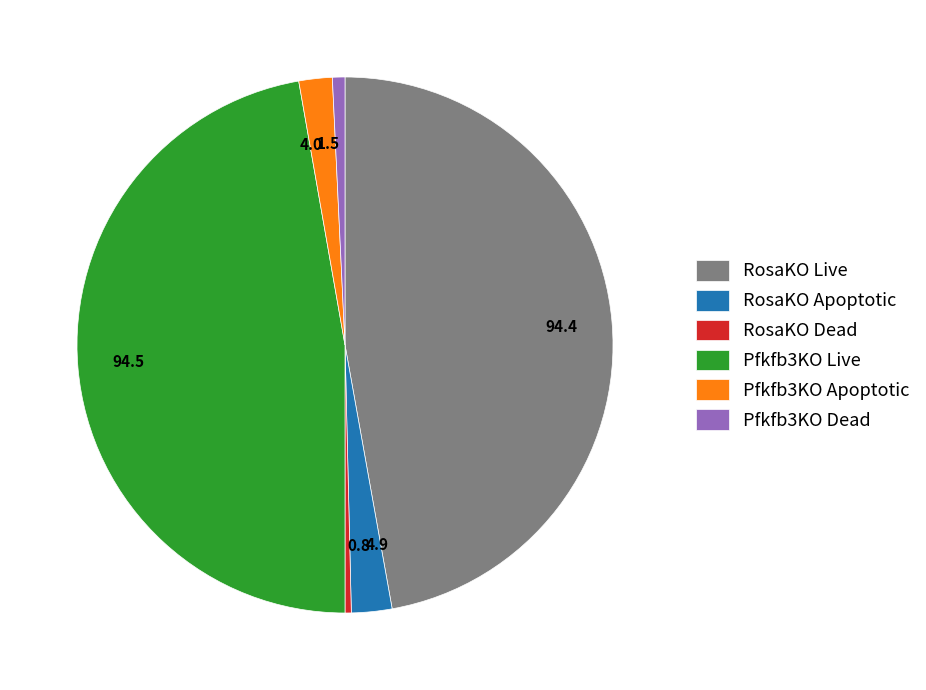

Is it true that RosaKO Live is 47% of the pie?

True